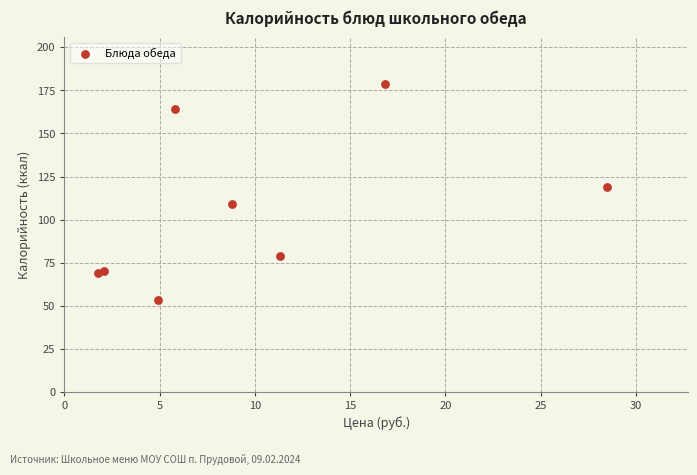

What Y value in the scatter plot is closest to 116?

119